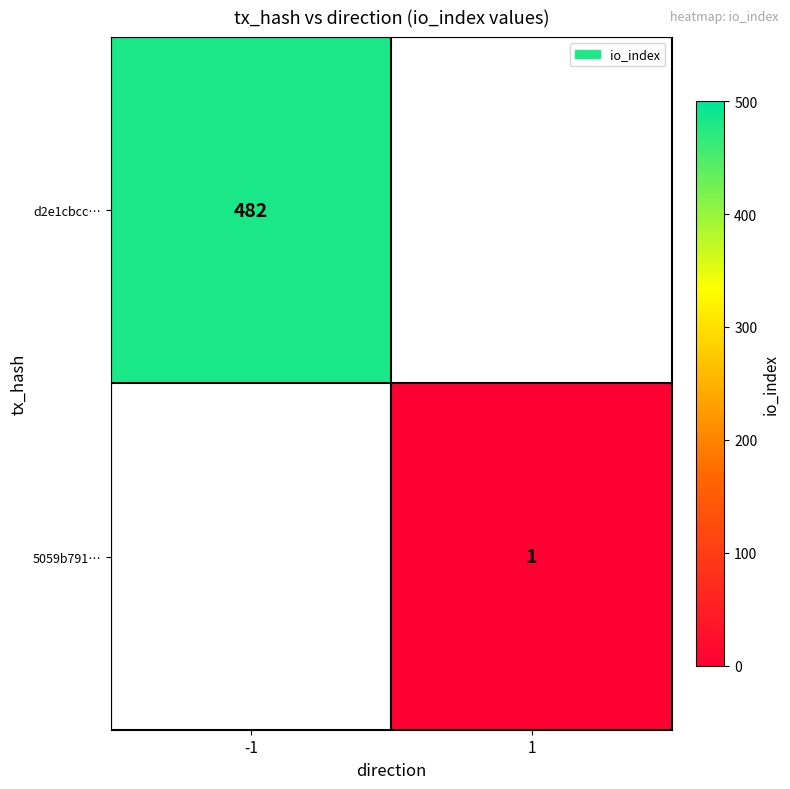

True or false: d2e1cbcc… has a value of 188 at -1.

False